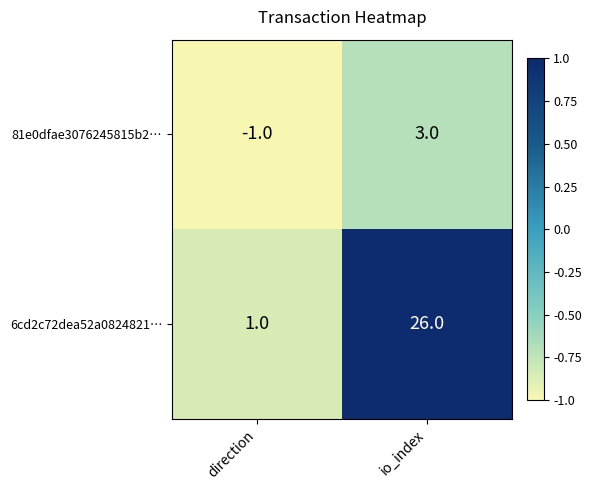

At io_index, list the series in order from smallest to largest.

81e0dfae3076245815b2…, 6cd2c72dea52a0824821…